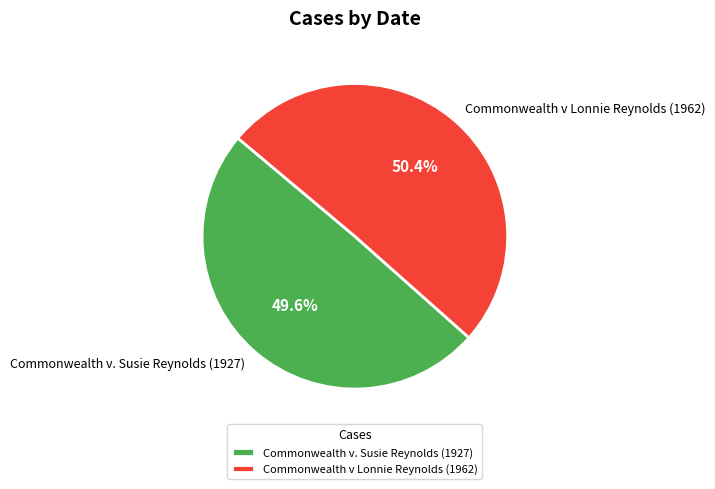

What portion of the pie excludes Commonwealth v Lonnie Reynolds (1962)?

49.6%